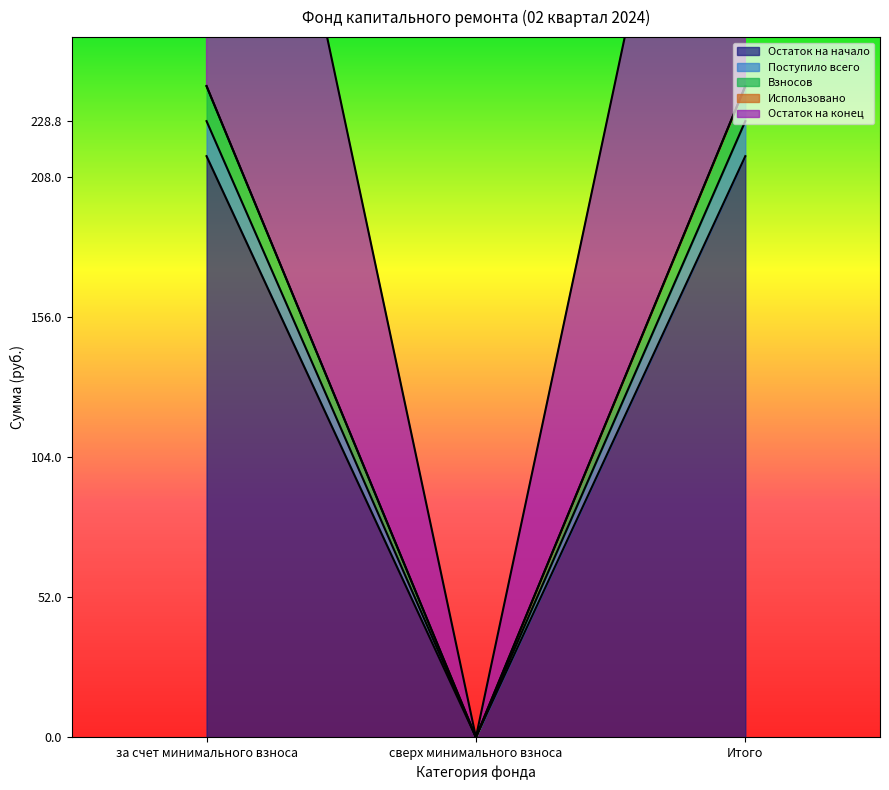

Reading left to right, list all the values displayed in this chart.

Остаток на начало: 215.8	0.0	215.8
Поступило всего: 228.8	0.0	228.8
Взносов: 241.8	0.0	241.8
Остаток на конец: 241.8	0.0	241.8